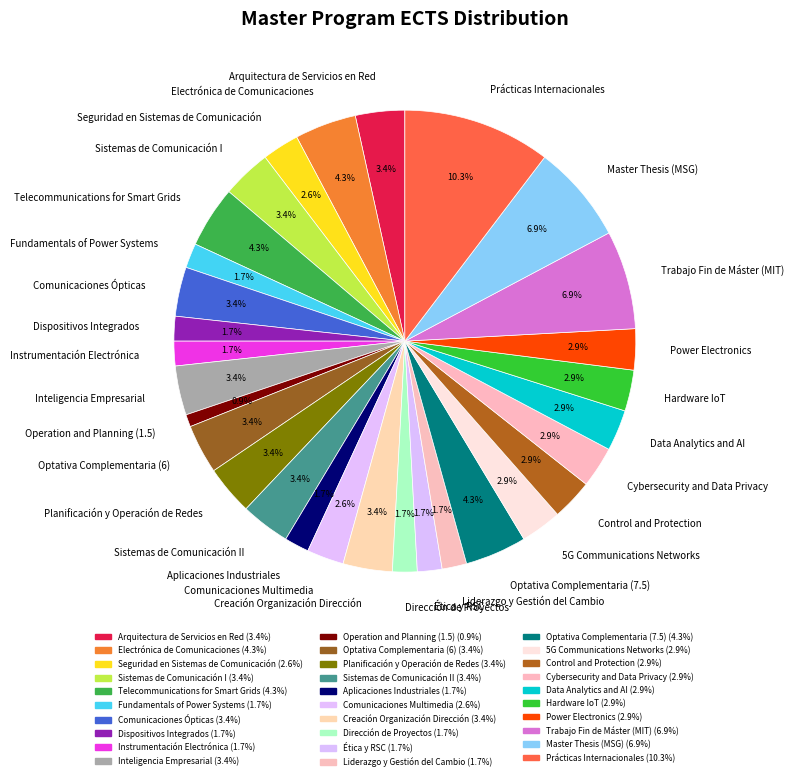

Which has a higher value, Cybersecurity and Data Privacy or Optativa Complementaria (6)?

Optativa Complementaria (6)